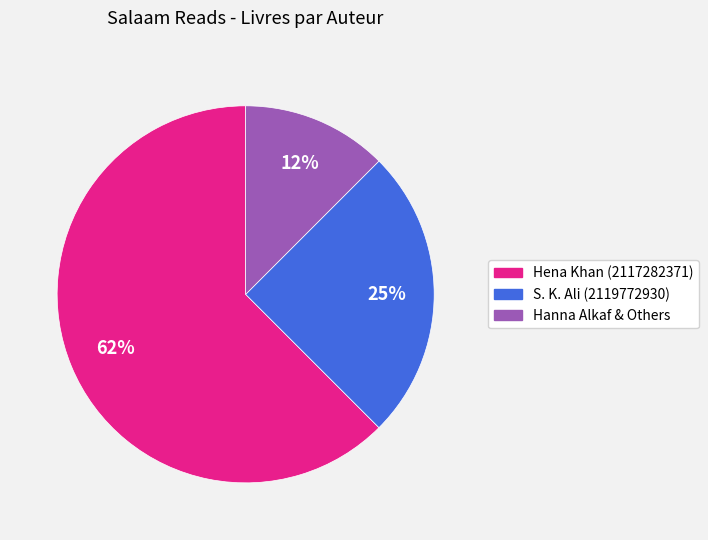

Is there any slice that represents more than half of the pie?

Yes